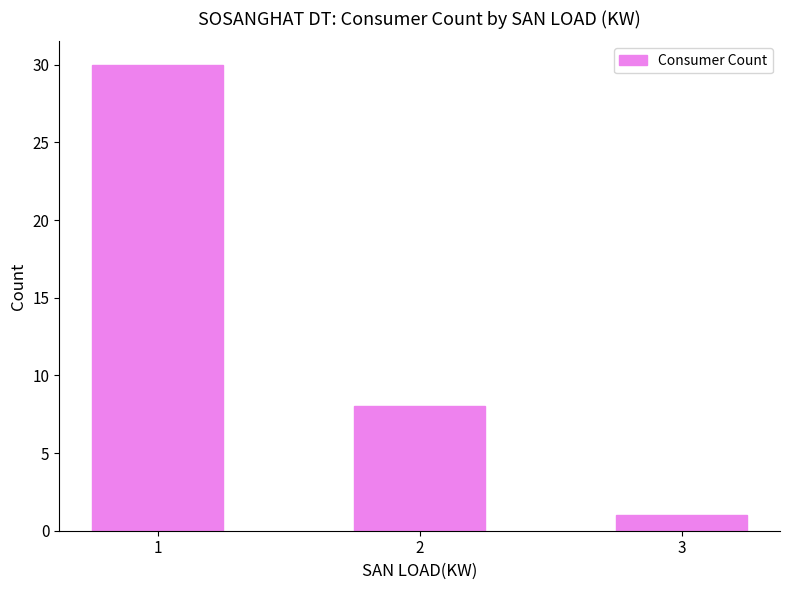

The chart shows a value of 8 at 2. True or false?

True